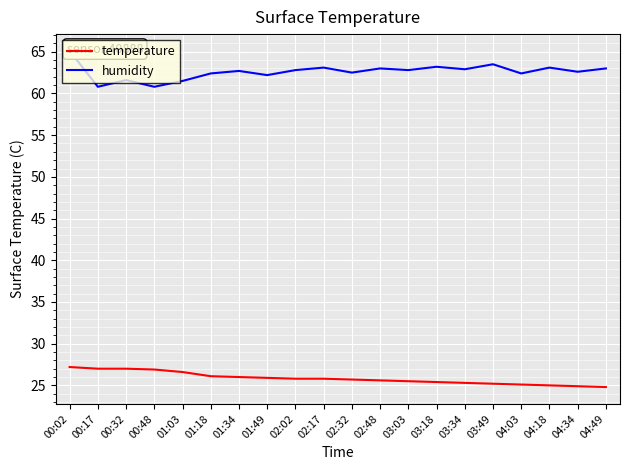

At how many categories does at least one series exceed 59?

20